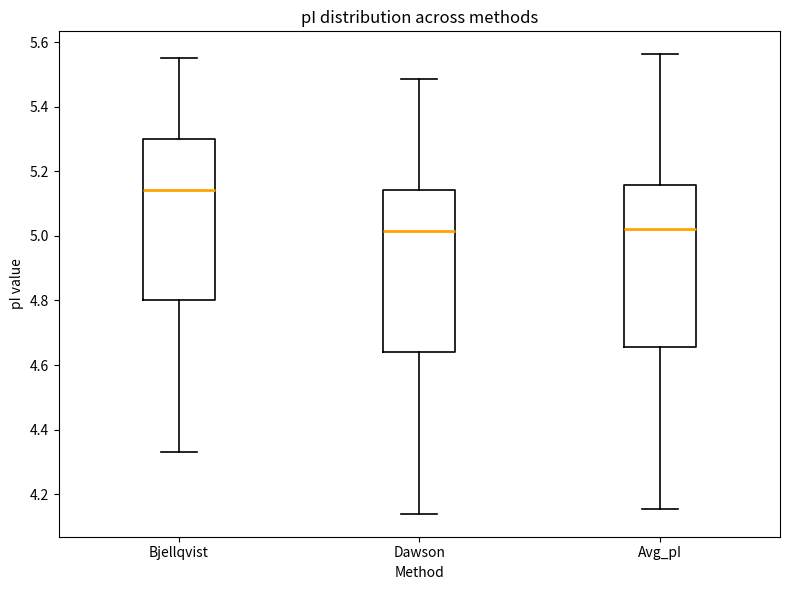

Where does the upper whisker of the box for Avg_pI end on the y-axis? The values are not printed on the chart, so give them approximately, as read against the axis.

5.56